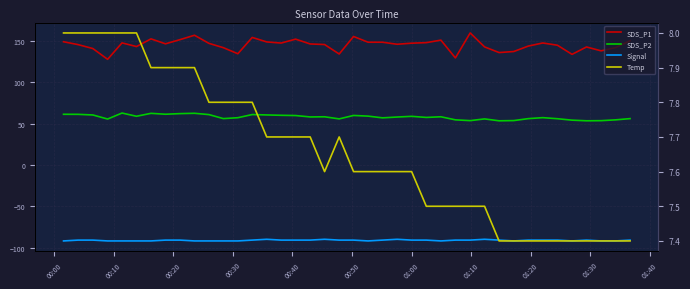

True or false: Temp and SDS_P1 cross at least once.

False